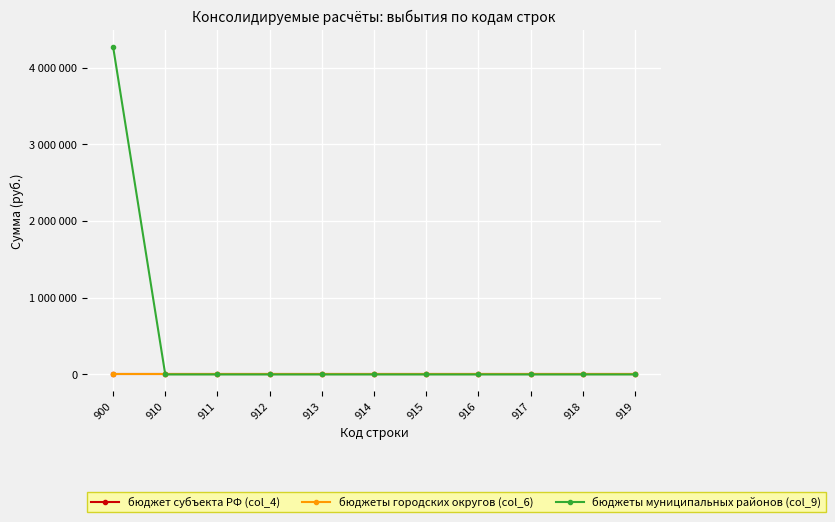

True or false: бюджеты муниципальных районов (col_9) and бюджеты городских округов (col_6) intersect in this chart.

False